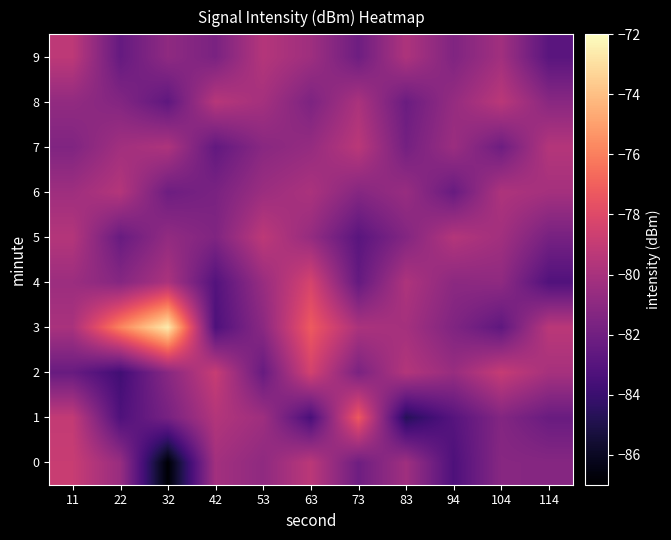

Which series has the largest total across all categories?

3